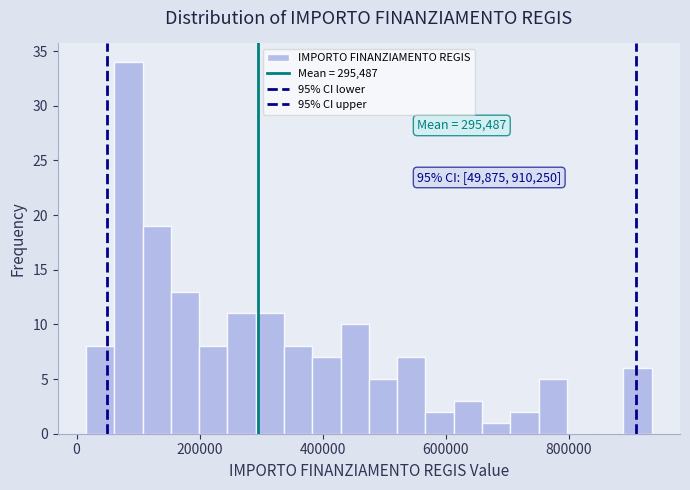

Around what value on the x-axis is the tallest bar? Give the approximate position of its centre, as read against the axis.

80000